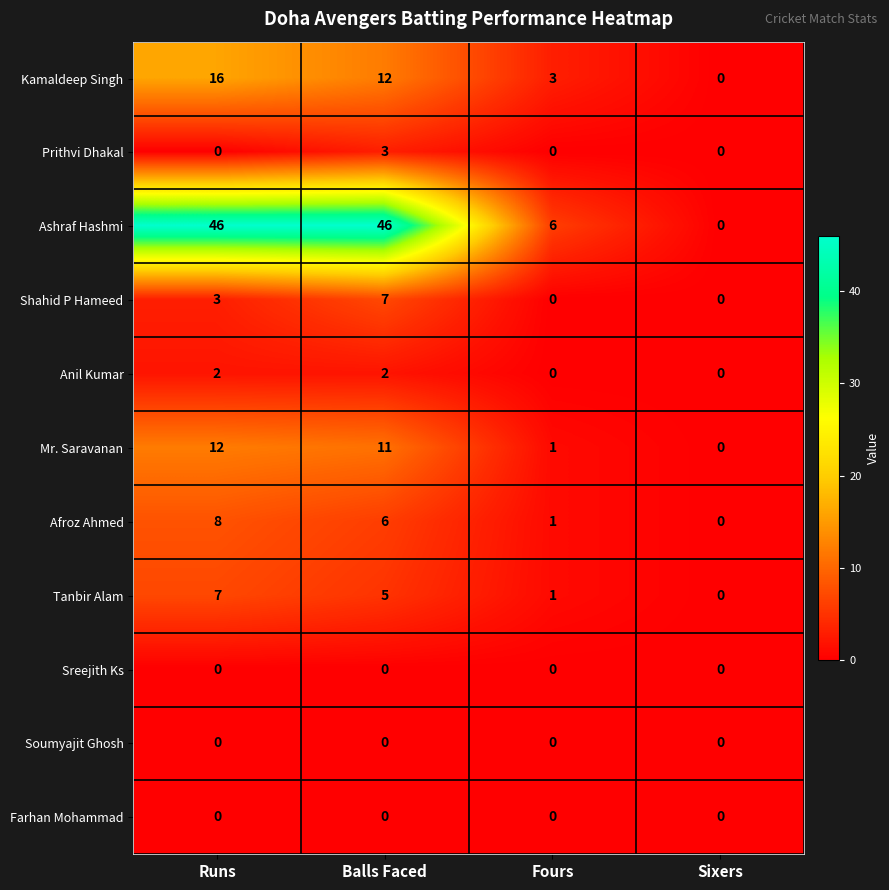

What is the sum of the Kamaldeep Singh values at Sixers and Fours?

3